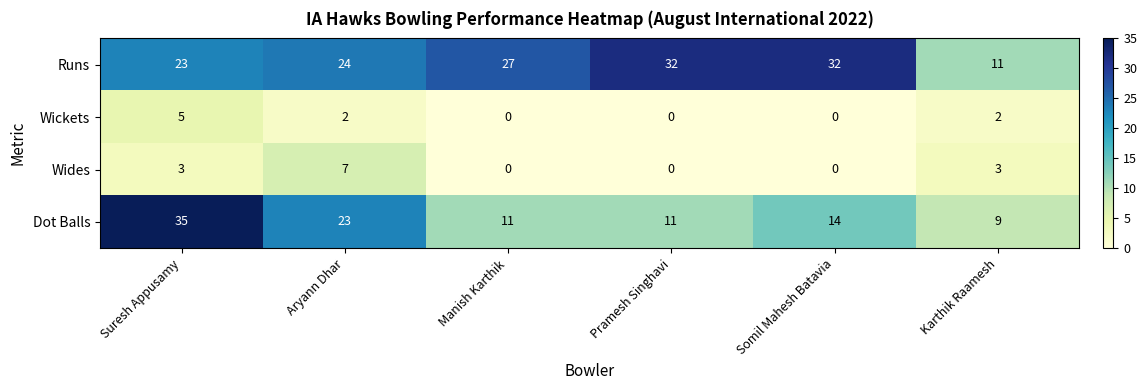

Reading left to right, what are all the values shown in this chart?

Runs: 23	24	27	32	32	11
Wickets: 5	2	0	0	0	2
Wides: 3	7	0	0	0	3
Dot Balls: 35	23	11	11	14	9